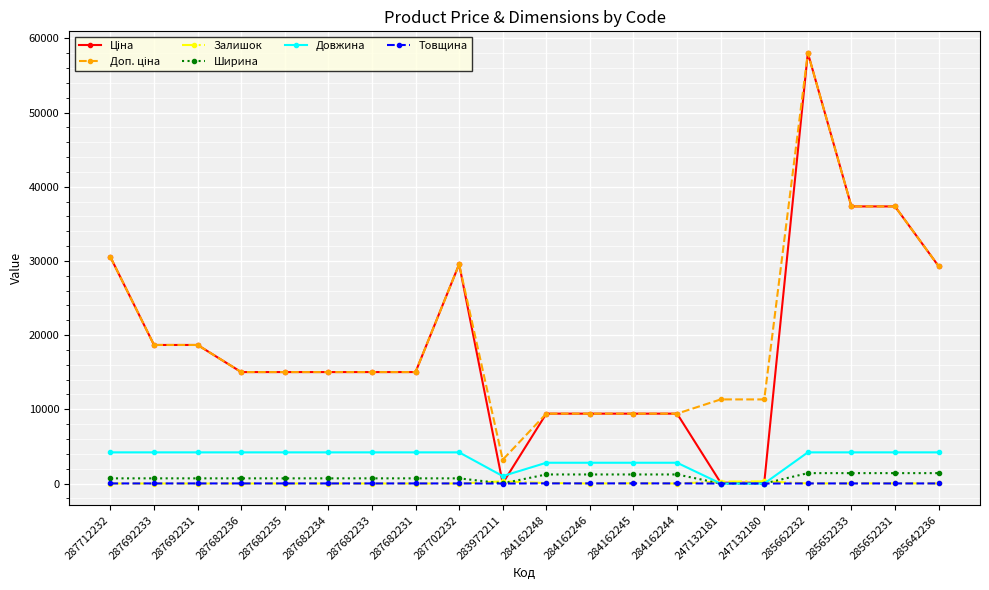

Is it true that Товщина equals 12.0 at 287692231?

True